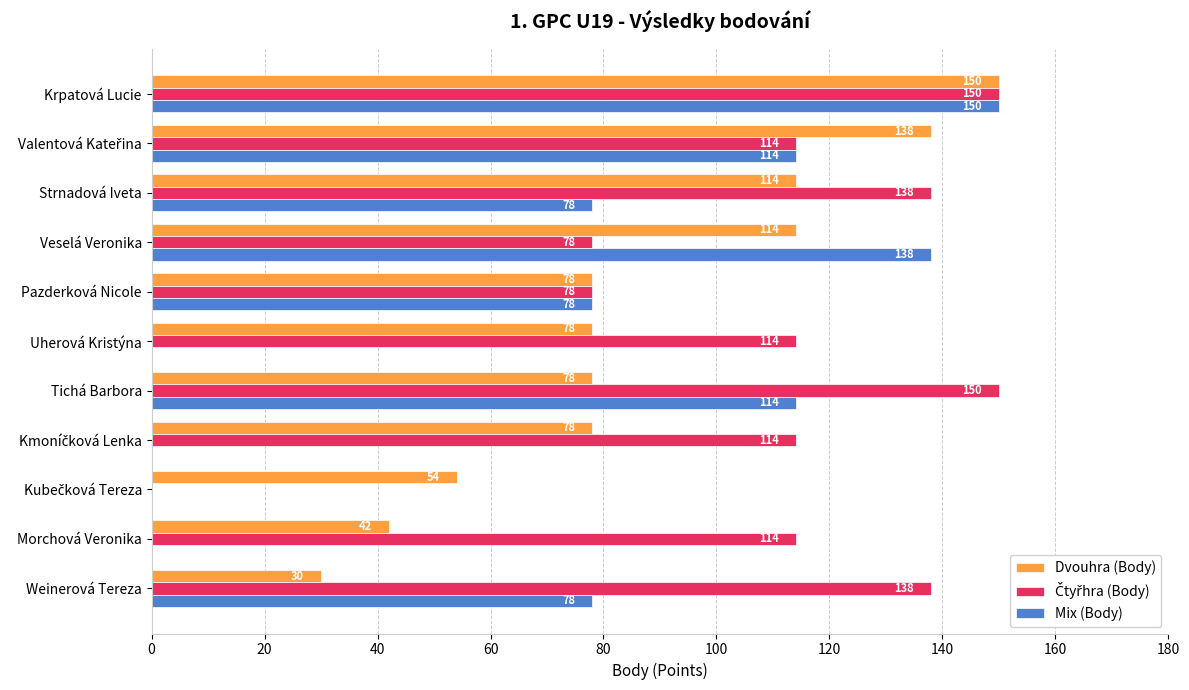

Is the value of Dvouhra (Body) at Morchová Veronika greater than the value of Mix (Body) at Pazderková Nicole?

No